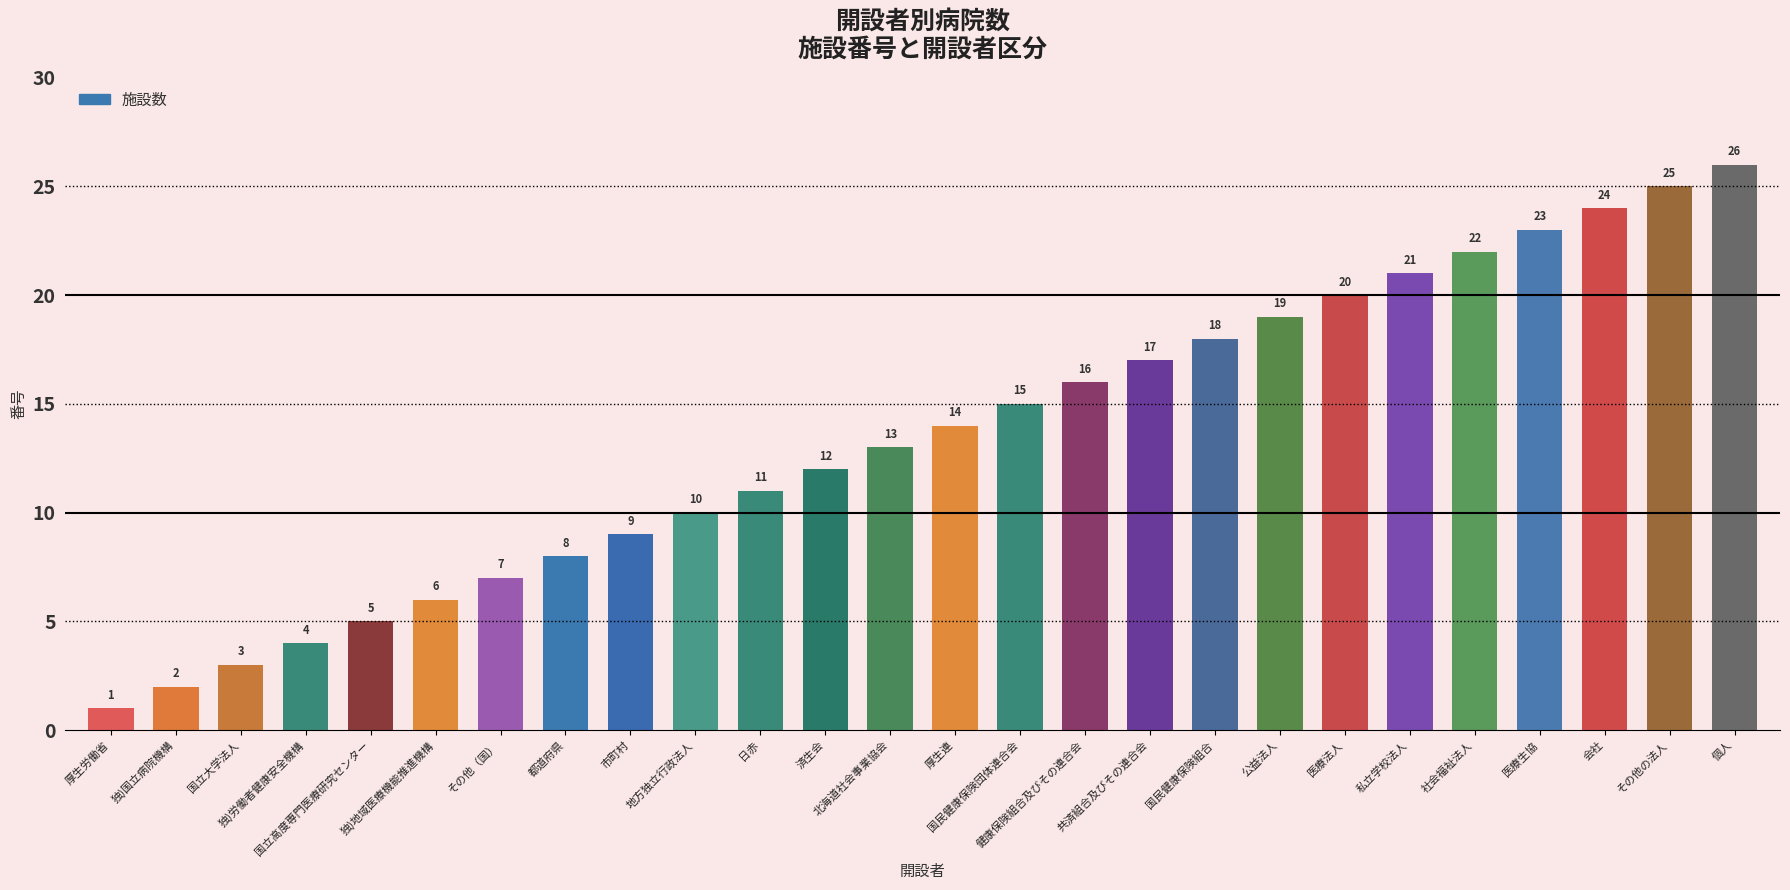

Is it true that the value at 会社 is 24?

True